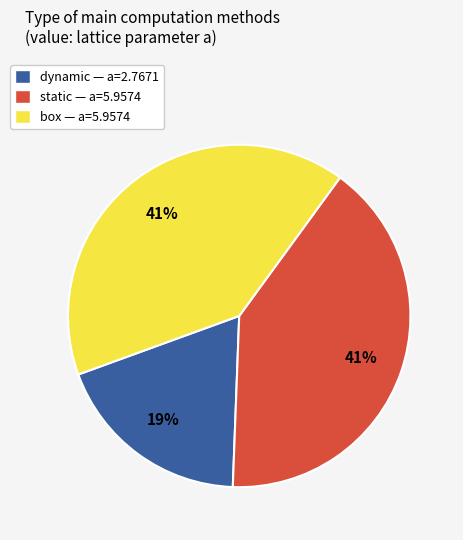

To the nearest percent, what is the average slice percentage?

33%